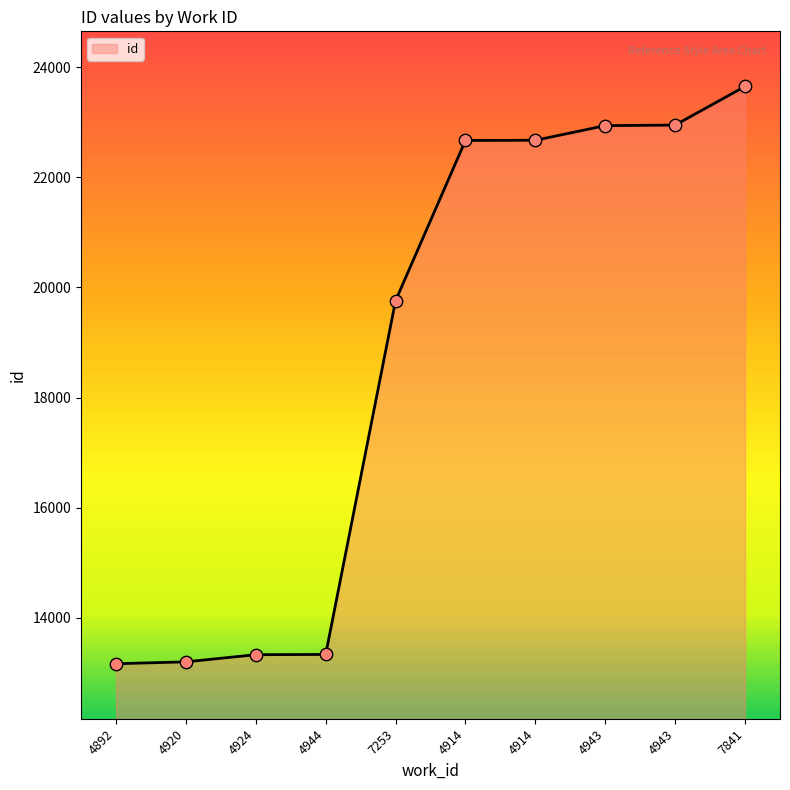

What is the change in value from 4943 to 7841?

+712